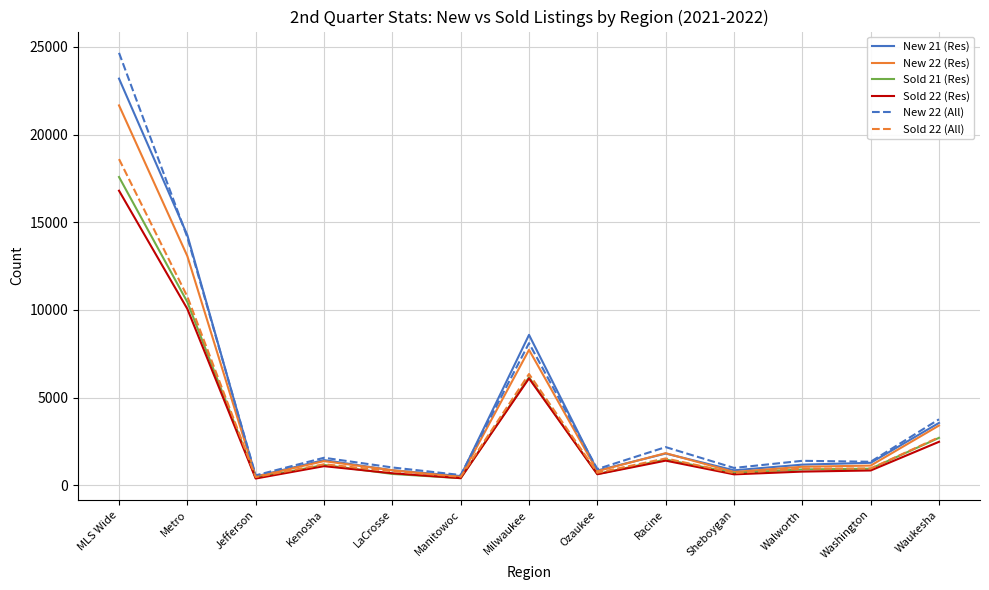

Which series has the largest range (max minus min)?

New 22 (All)